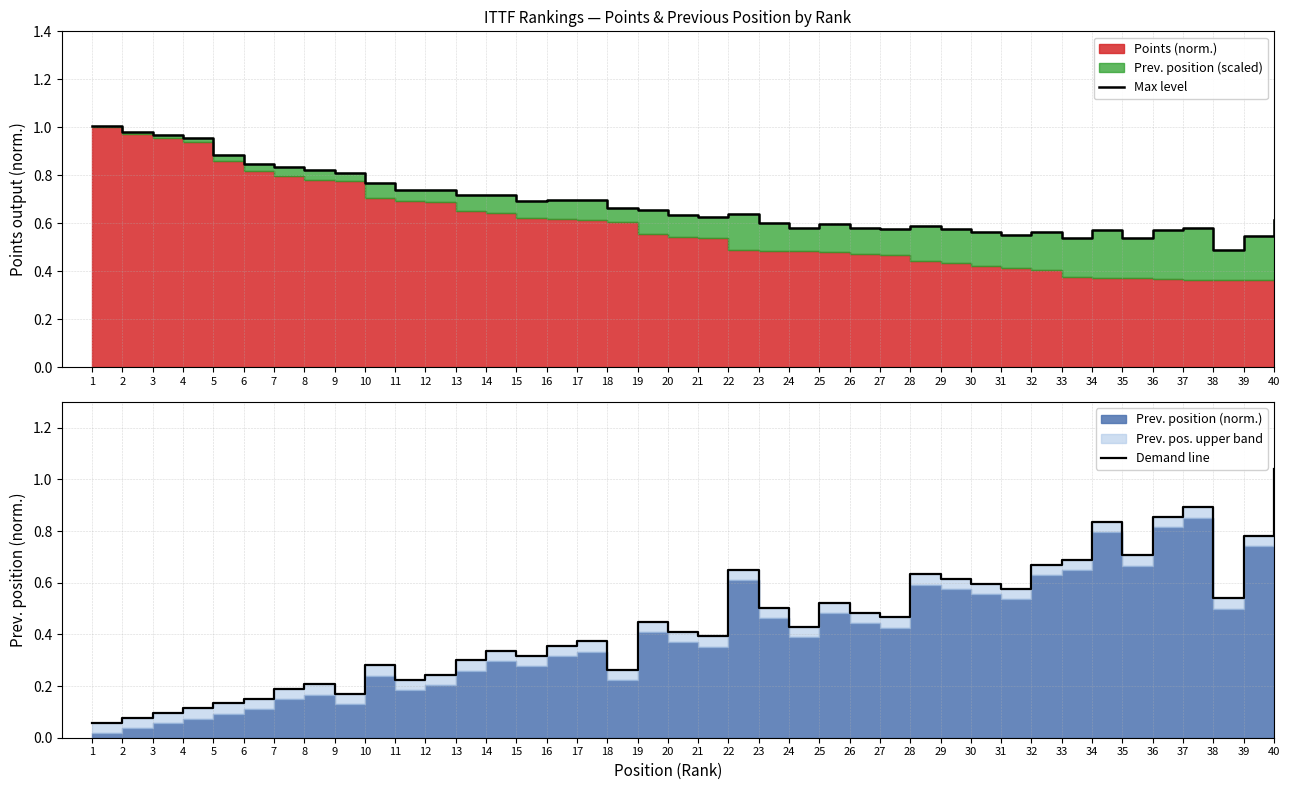

True or false: Demand line and Max level cross at least once.

True